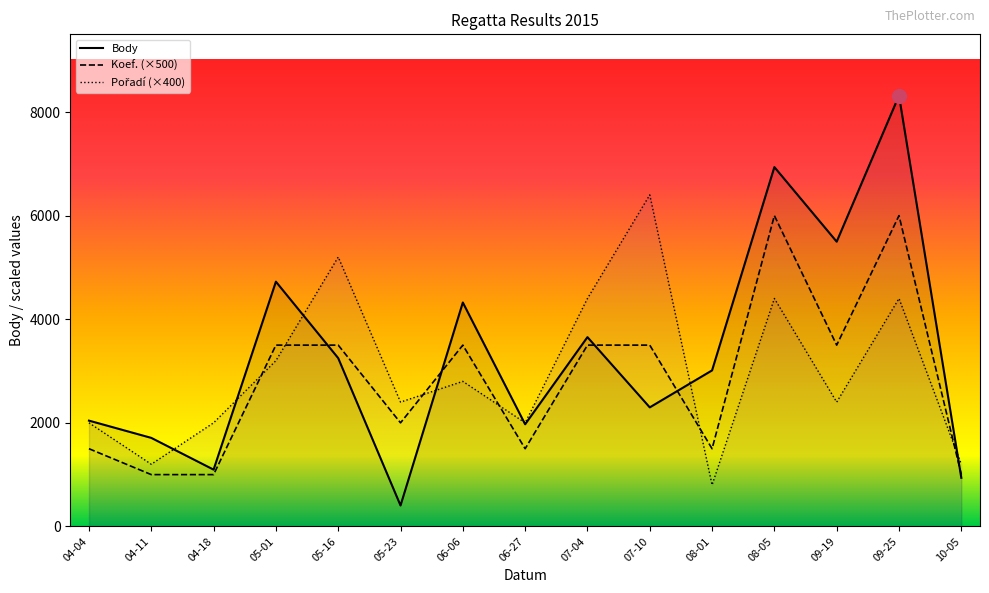

Which series has the largest range (max minus min)?

Body